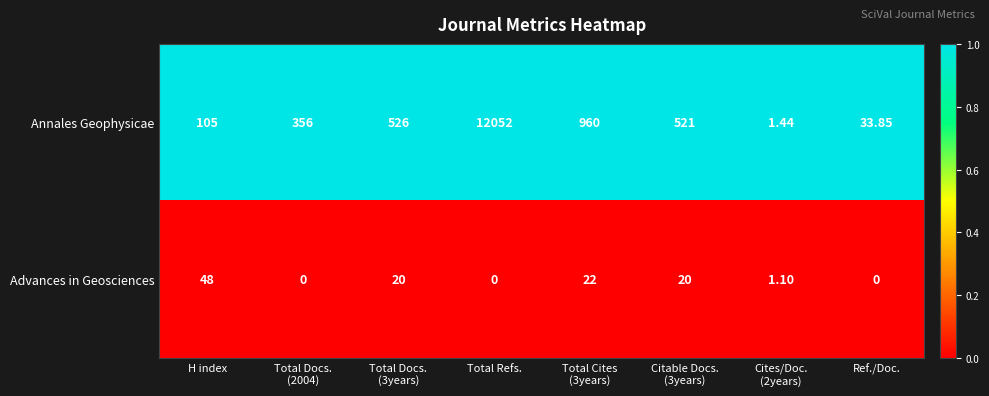

Which series has the widest spread of values?

Annales Geophysicae